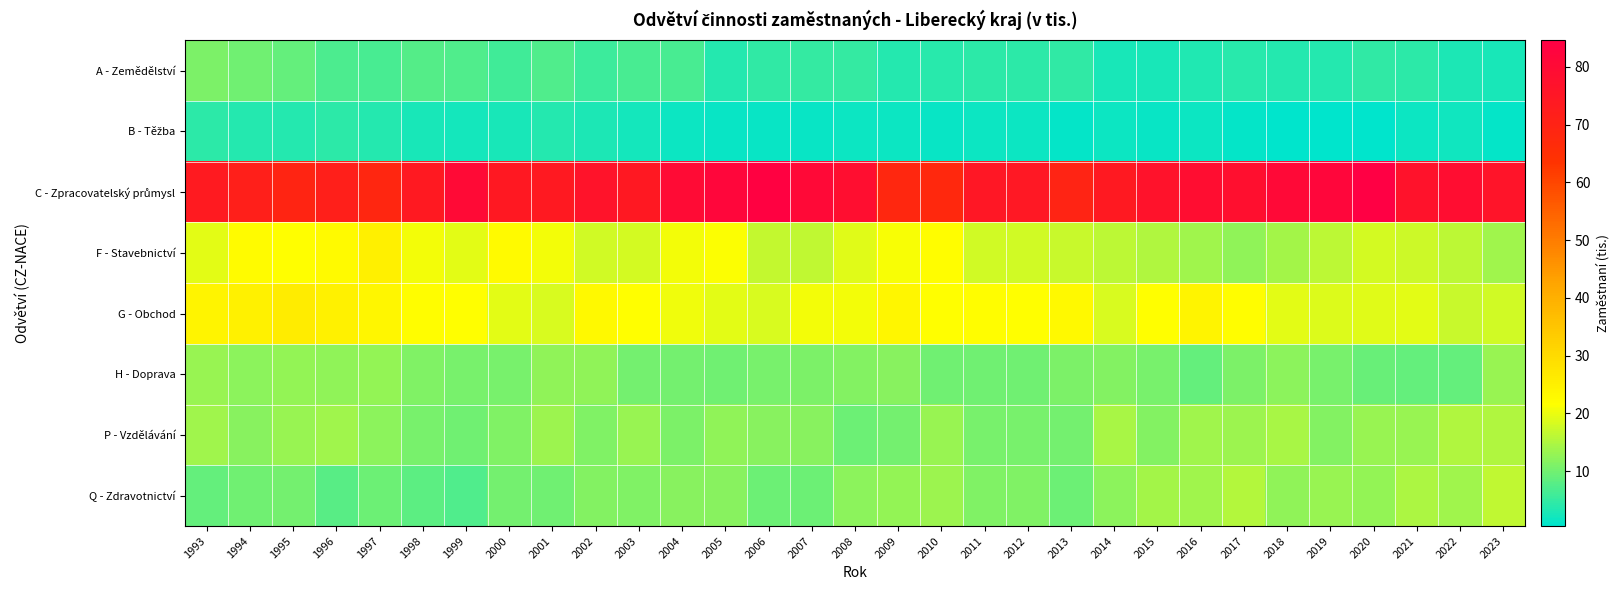

What is the total value across all series at 2016?

157.8